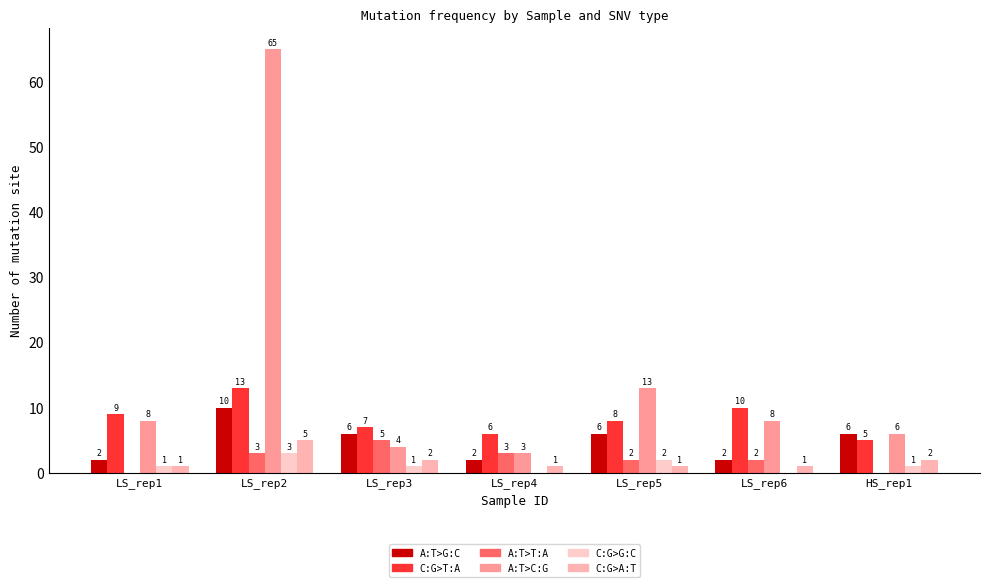

What position from the right is LS_rep6?

2